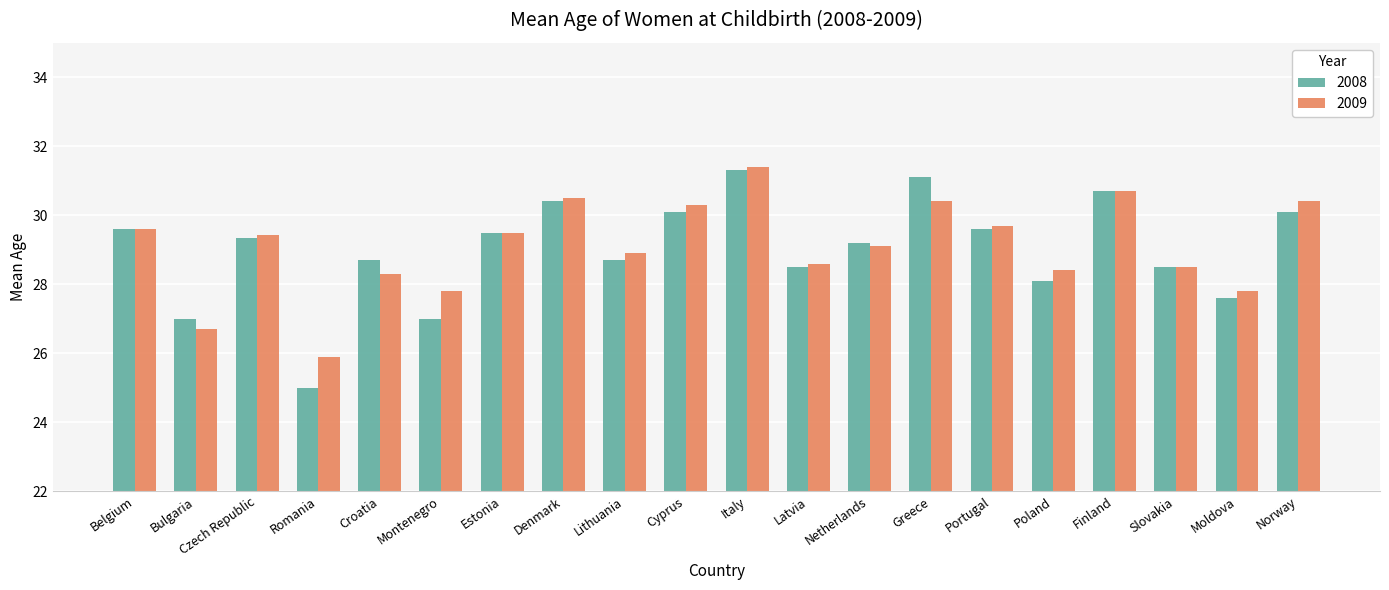

How many bars are there in each group?

2